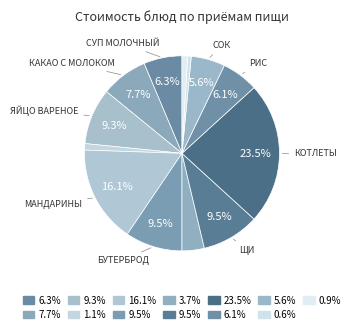

Count the number of slices in the pie.

13